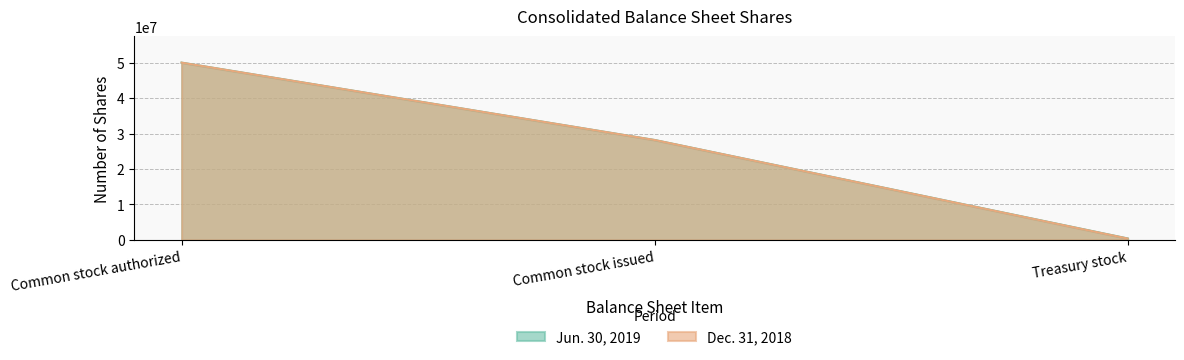

List the labels in order of Dec. 31, 2018 value, smallest first.

Treasury stock, Common stock issued, Common stock authorized